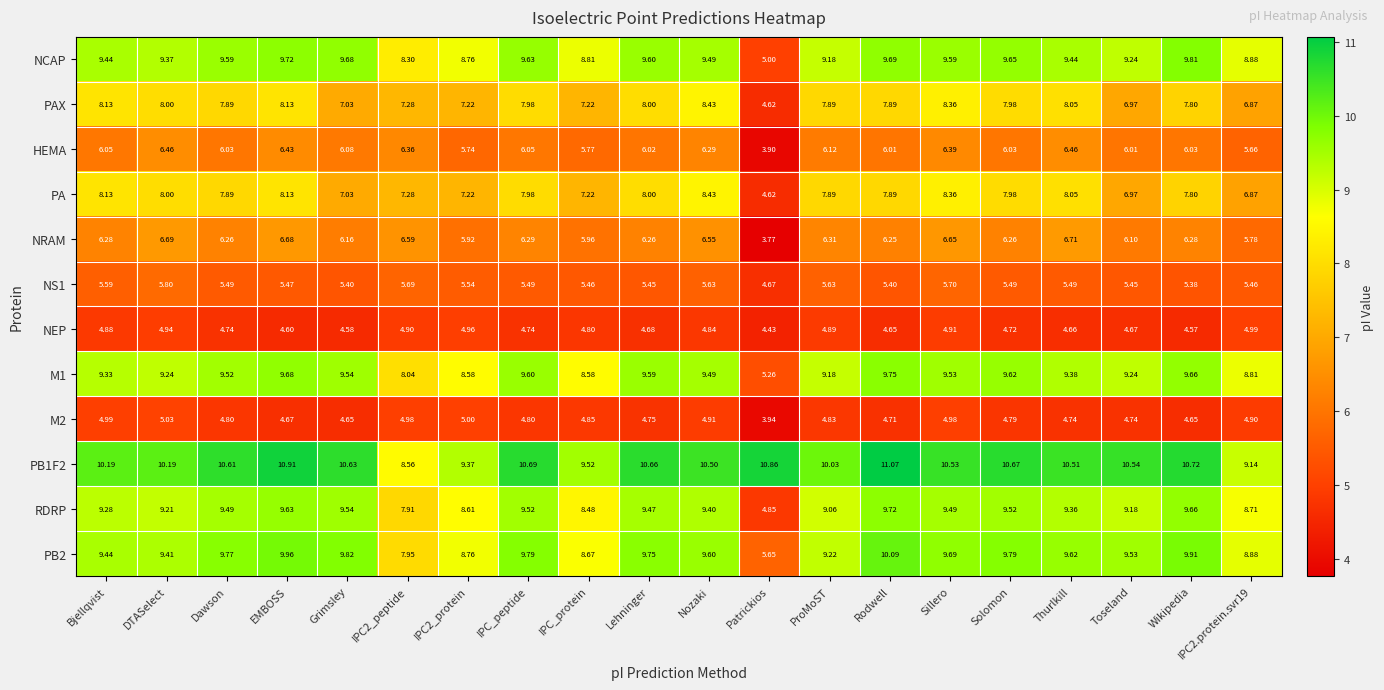

Which series has the widest spread of values?

RDRP